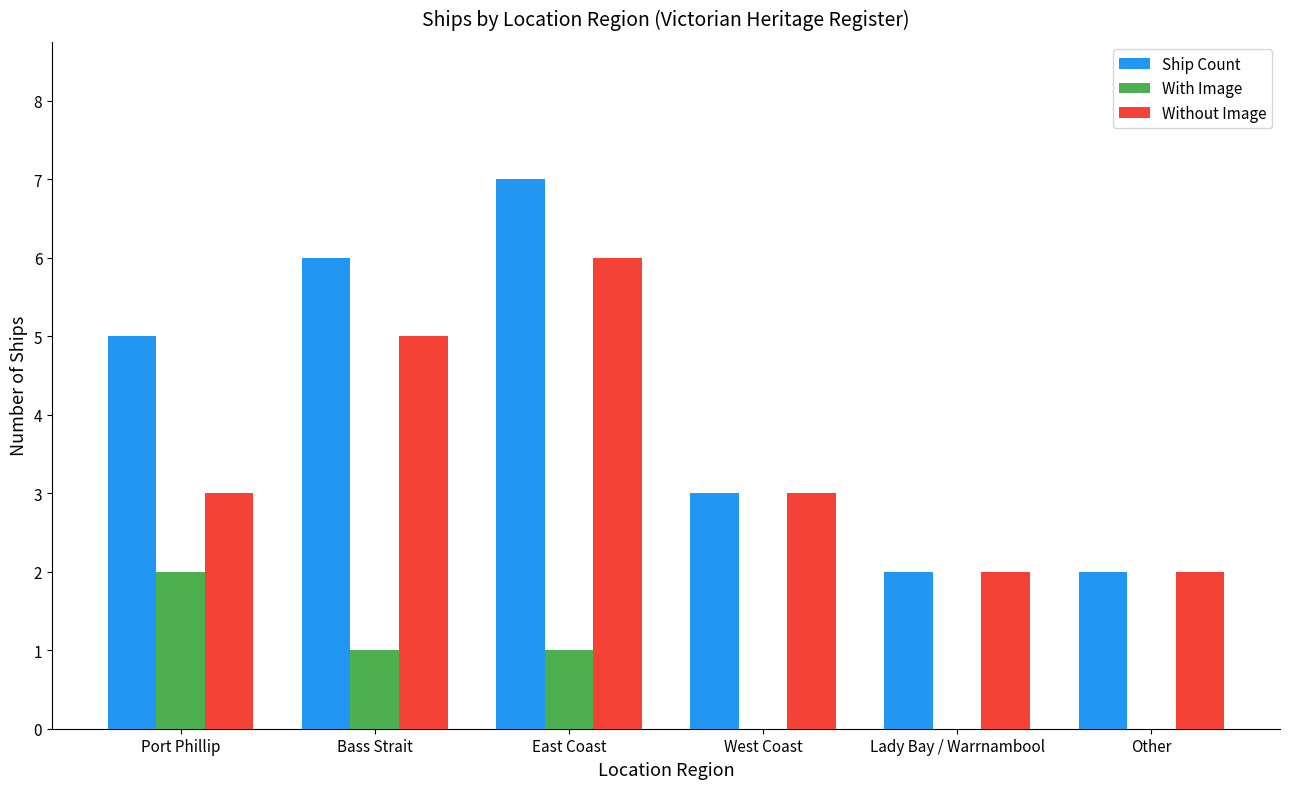

At which category is the sum across all series the highest?

East Coast